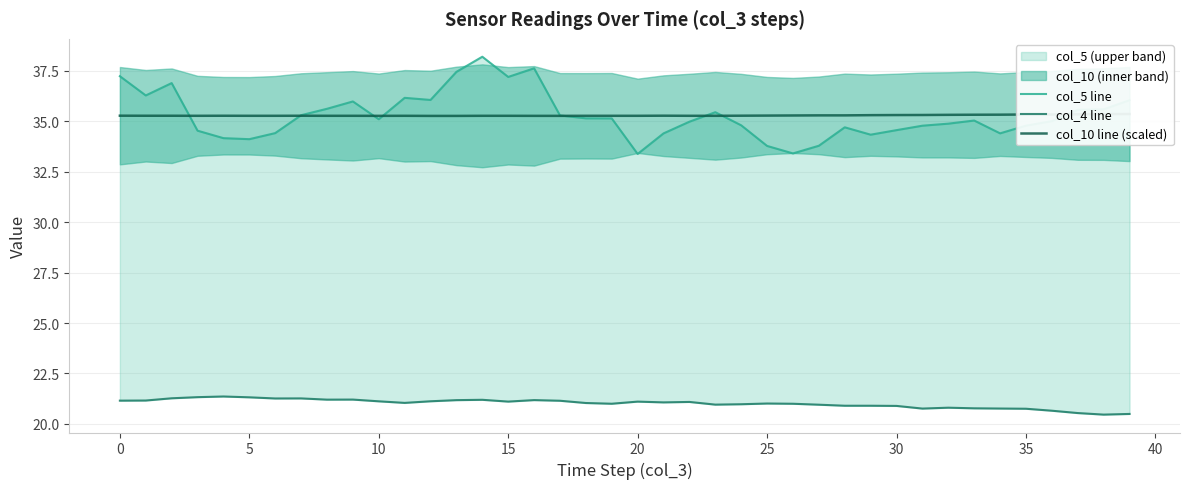

At which label is col_4 line closest to 20?

38